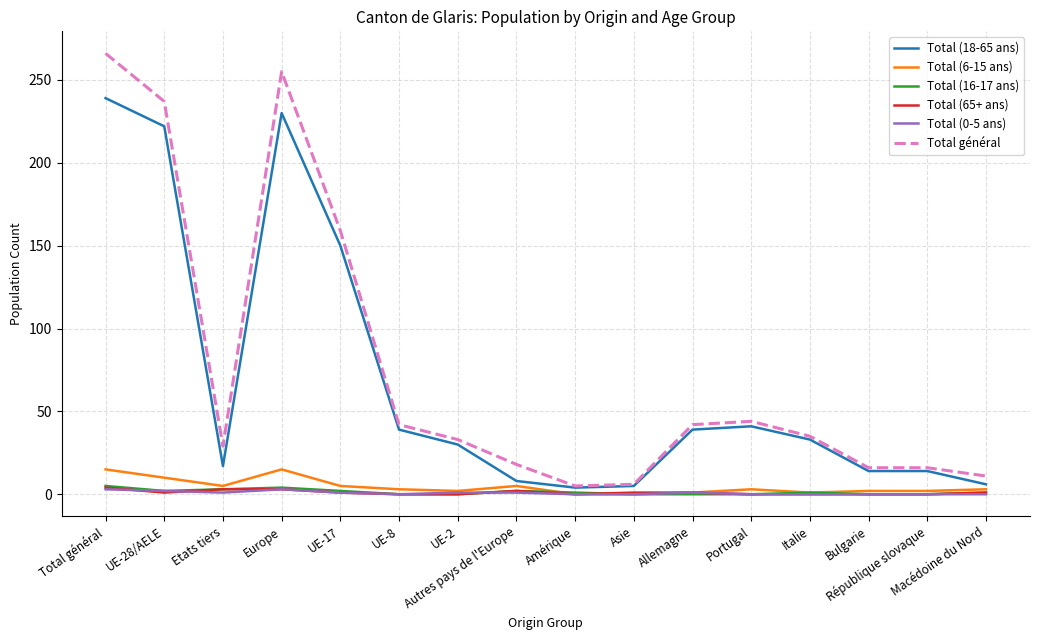

What is the maximum value shown in the chart?

266